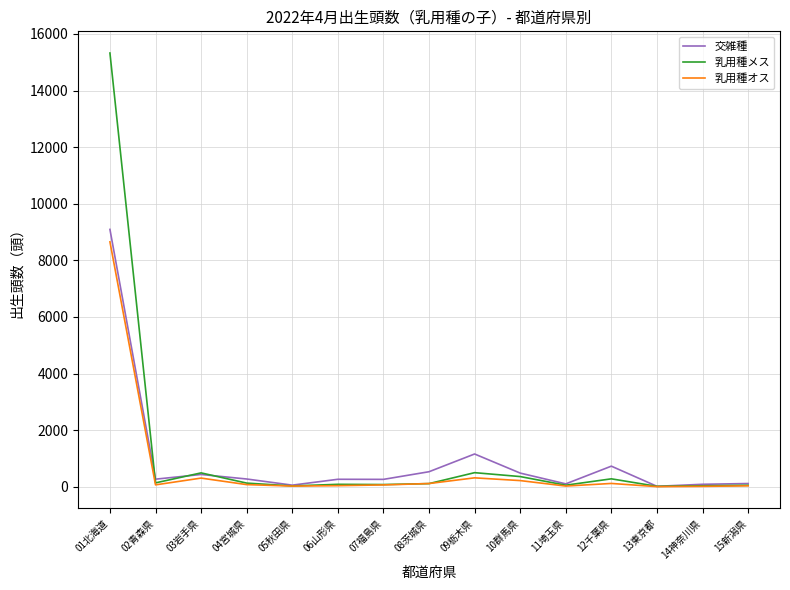

What is the difference between the maximum and minimum values in the 乳用種オス series?

8649